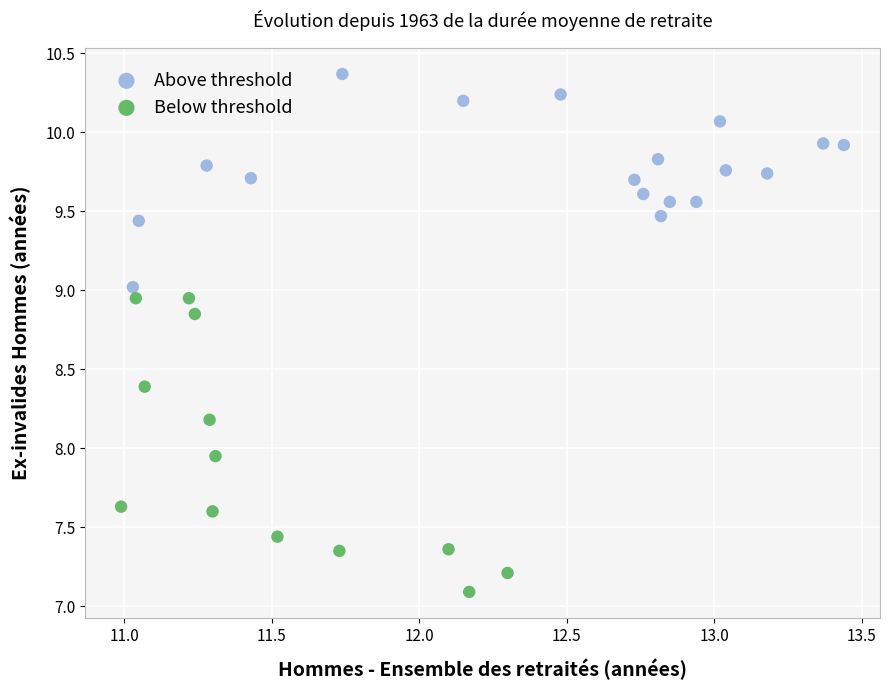

Which series has the widest spread of Y values?

Below threshold